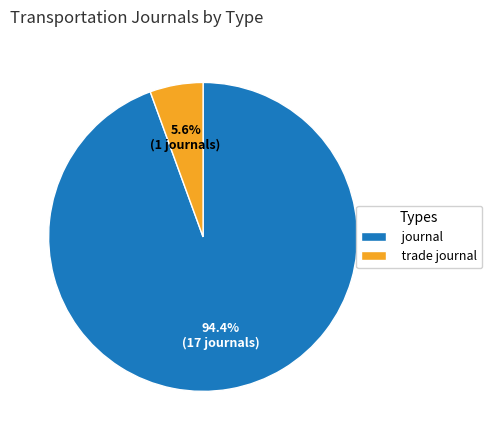

How many slices are in this pie chart?

2